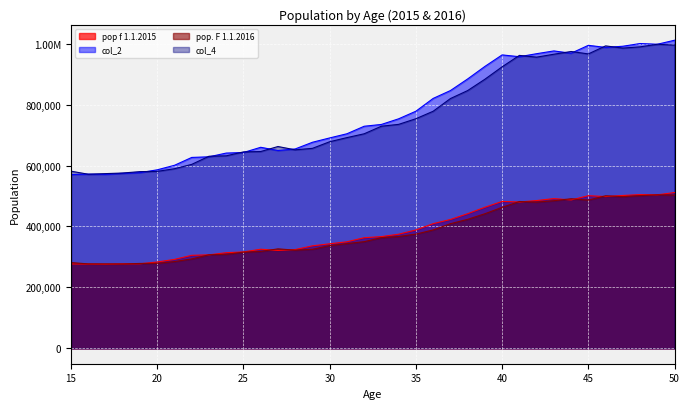

Where is the first local minimum for pop f 1.1.2015?

17